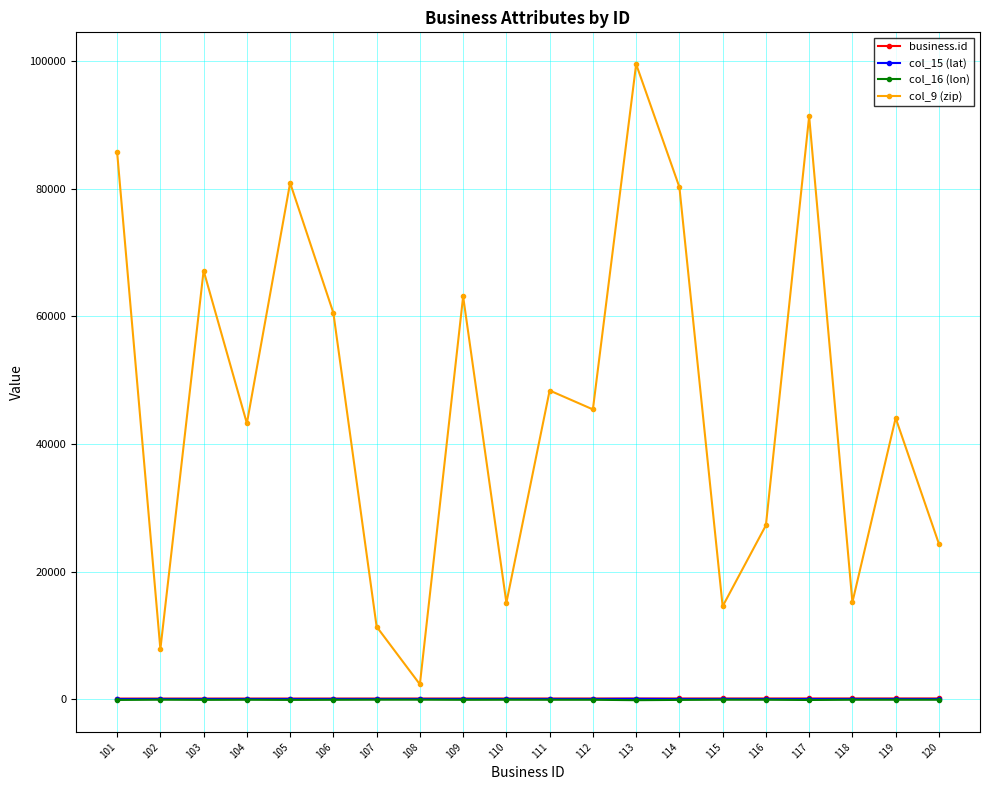

What is the difference between the col_15 (lat) values at 102 and 113?

20.2